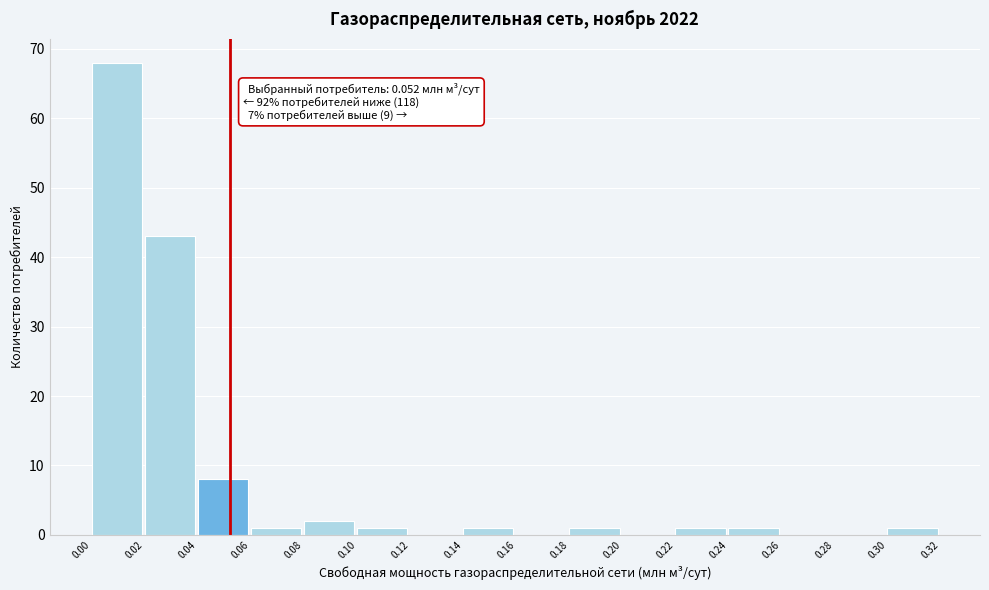

Which range on the x-axis has the tallest bar?

0.00 to 0.02